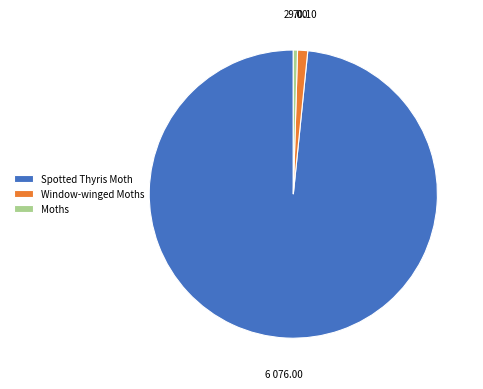

Between Moths and Spotted Thyris Moth, which is larger?

Spotted Thyris Moth